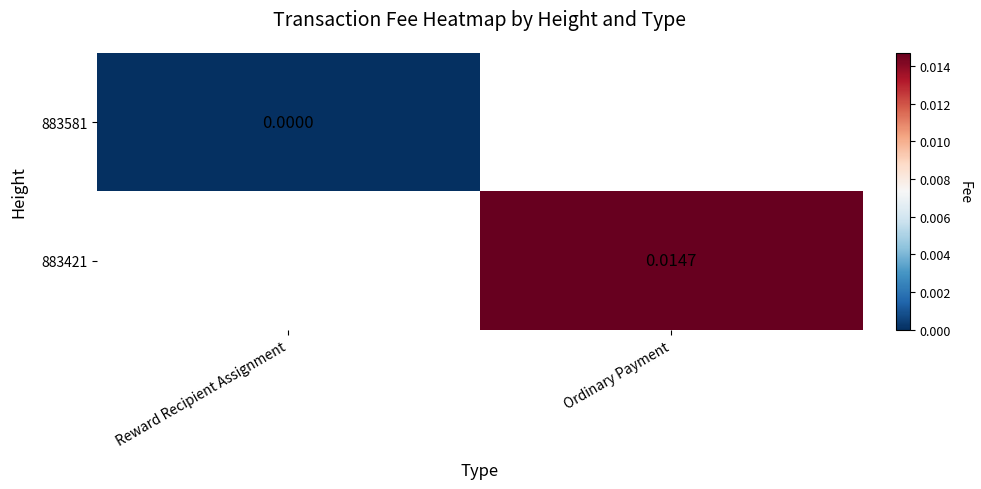

The value of 883421 at Ordinary Payment is 0.0. True or false?

True